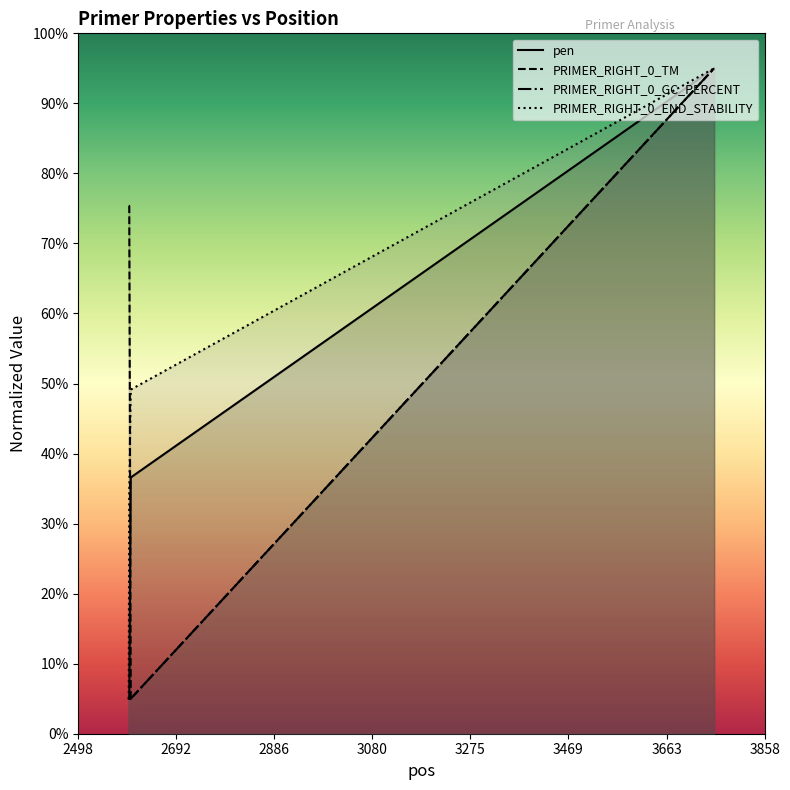

True or false: PRIMER_RIGHT_0_END_STABILITY has more than 1 points higher than both neighbors.

False